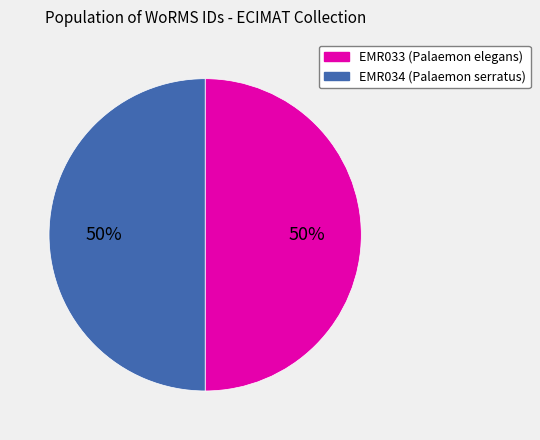

The EMR034 (Palaemon serratus) slice represents 61% of the pie. True or false?

False